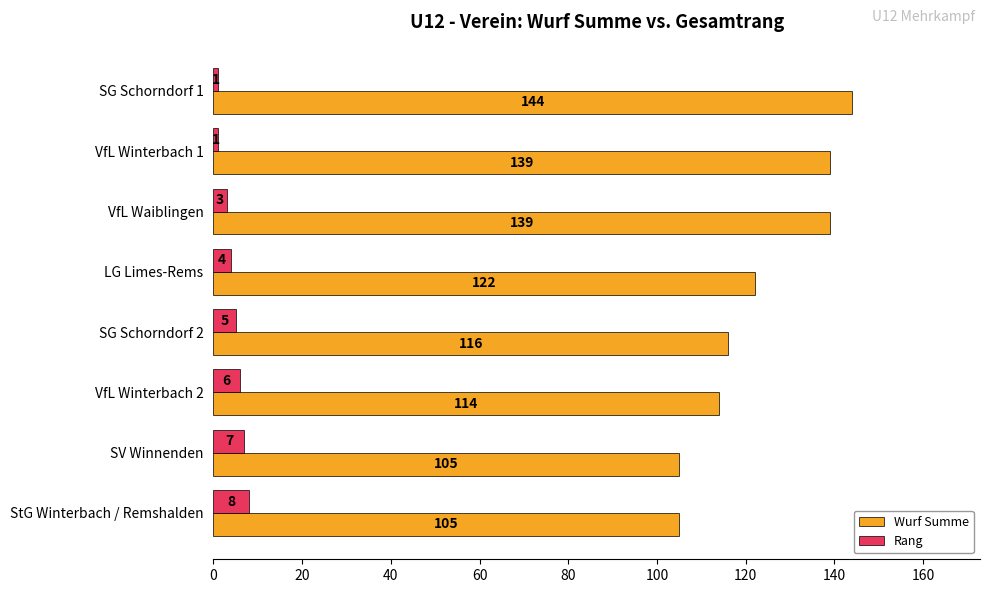

What is the minimum value for Wurf Summe?

105